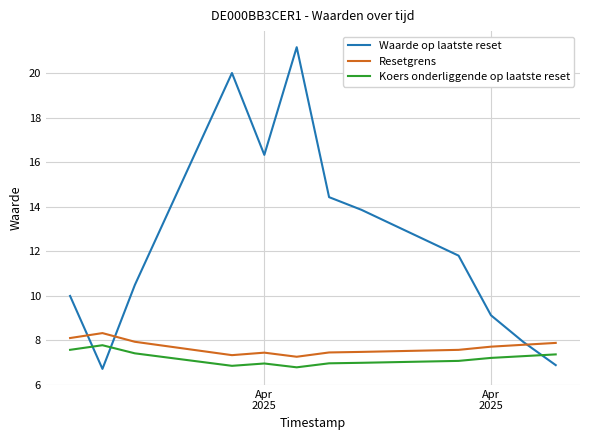

Which series has the largest range (max minus min)?

Waarde op laatste reset